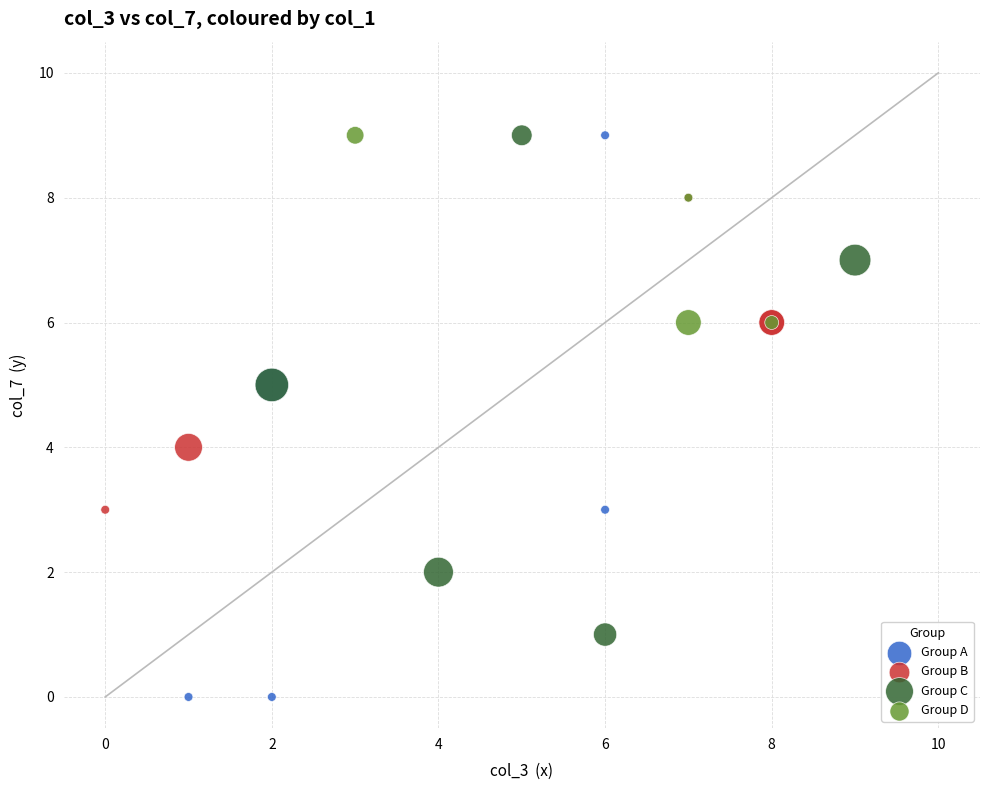

Which series contains the lowest Y value?

Group A